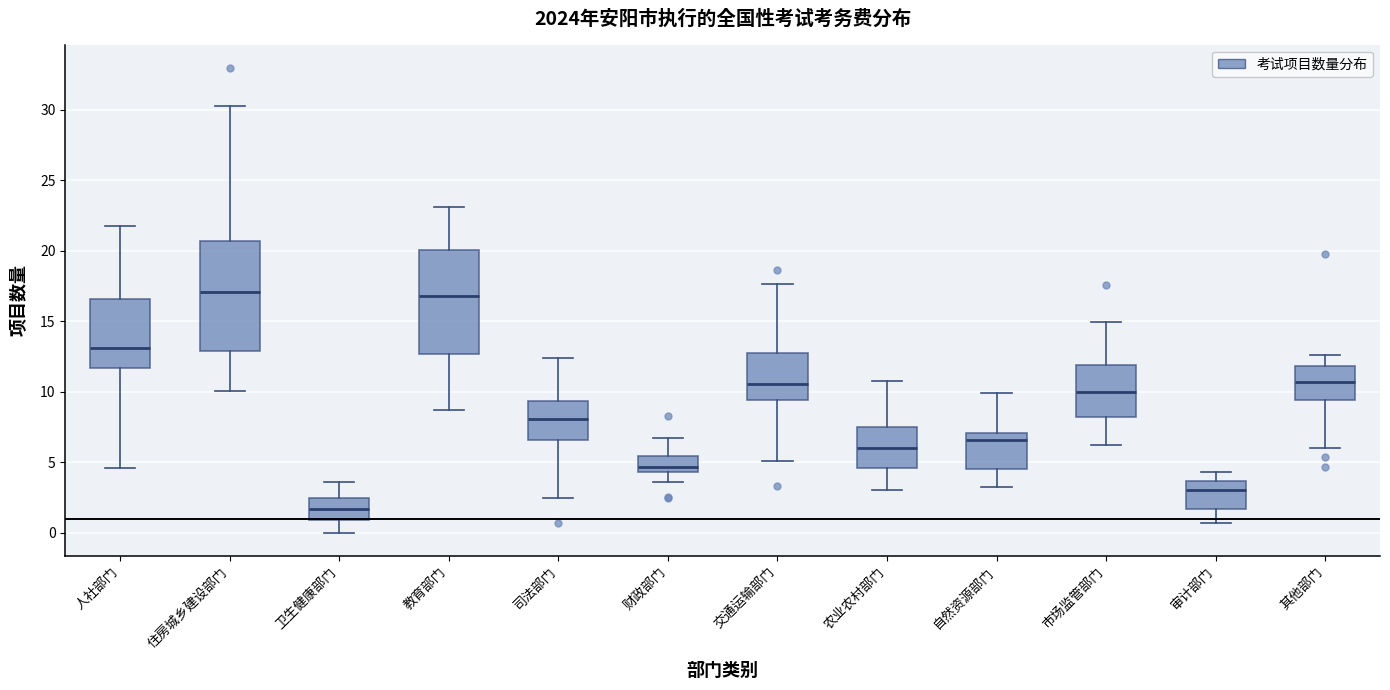

Where is the upper edge of the box for 交通运输部门 on the y-axis? The values are not printed on the chart, so give them approximately, as read against the axis.

12.5